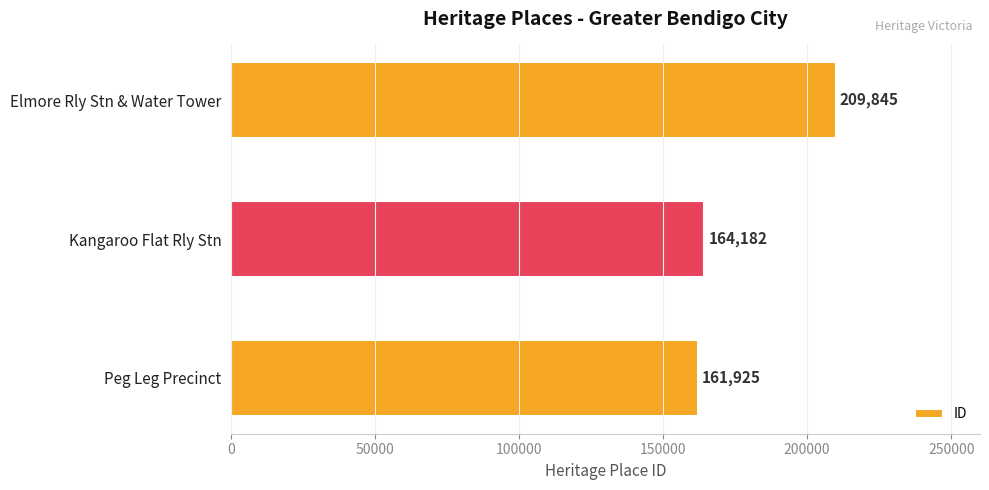

Are the bars grouped side by side (vs. stacked)?

No